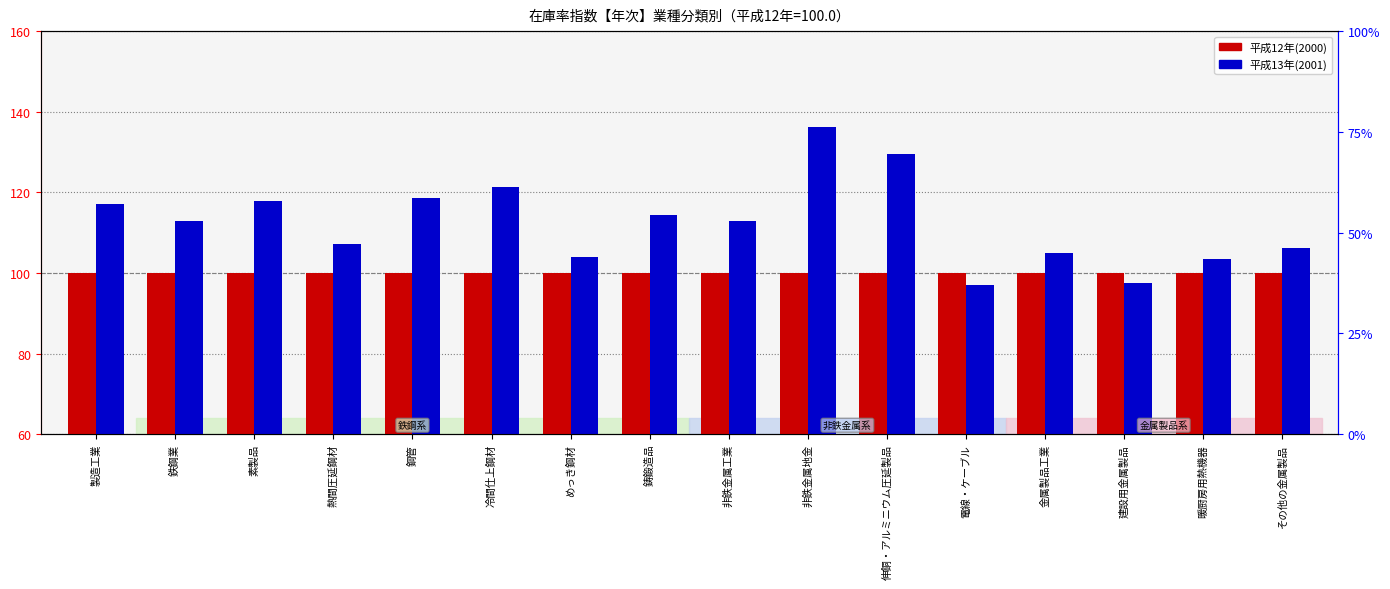

True or false: 平成12年(2000) has a value of 100.0 at 金属製品工業.

True